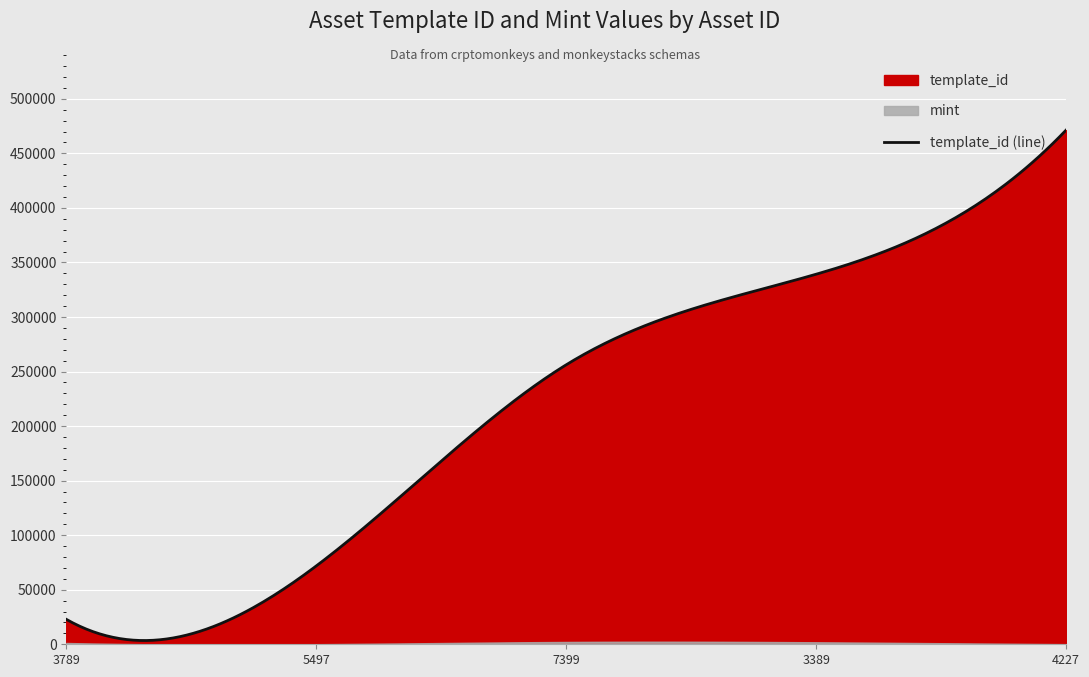

What is the maximum value for template_id (line)?

471338.0